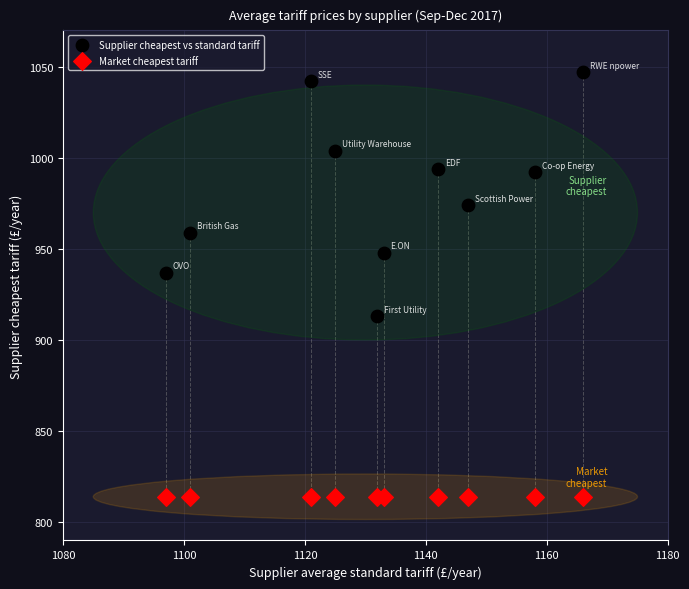

Which series reaches the maximum Y coordinate?

Supplier cheapest vs standard tariff